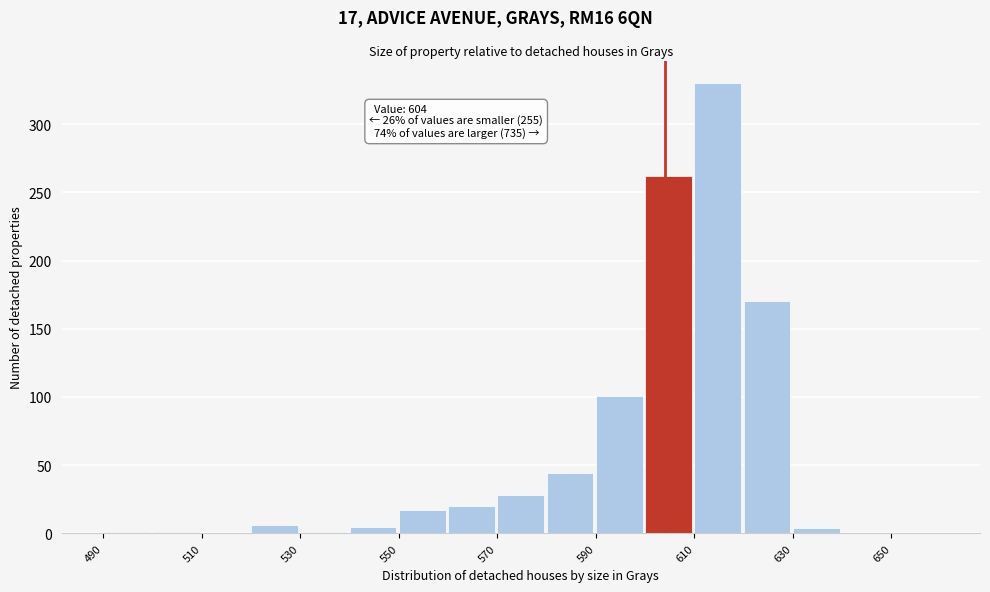

Over which range of the x-axis is the bar tallest?

610 to 620